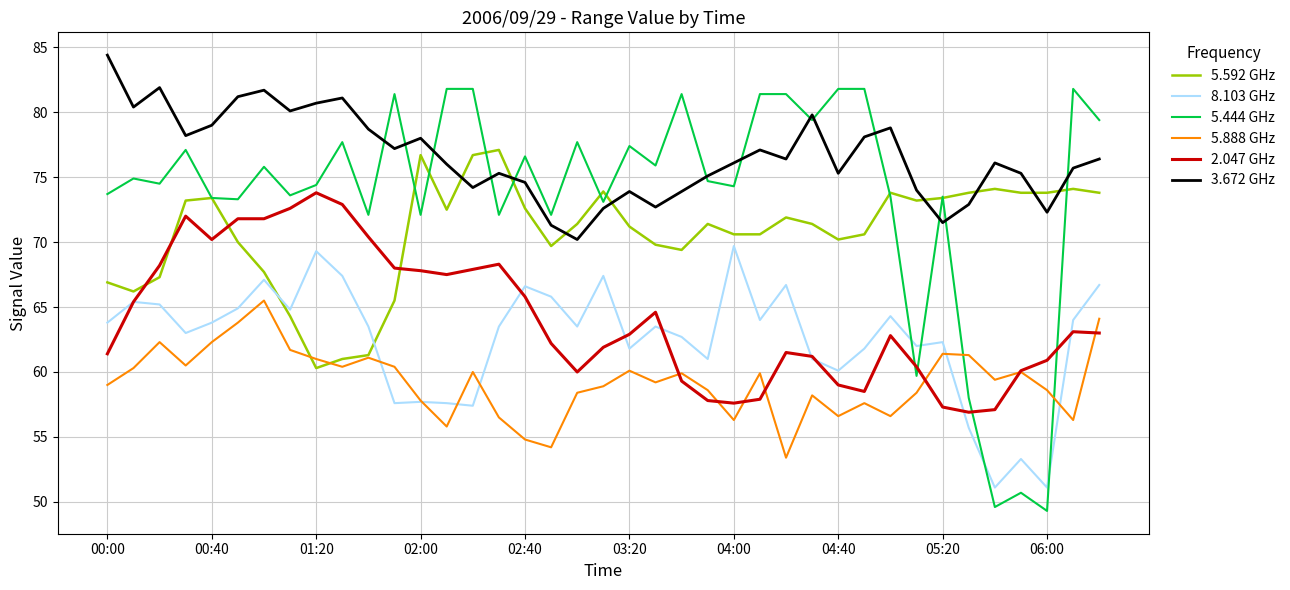

What is the minimum value for 5.444 GHz?

49.3